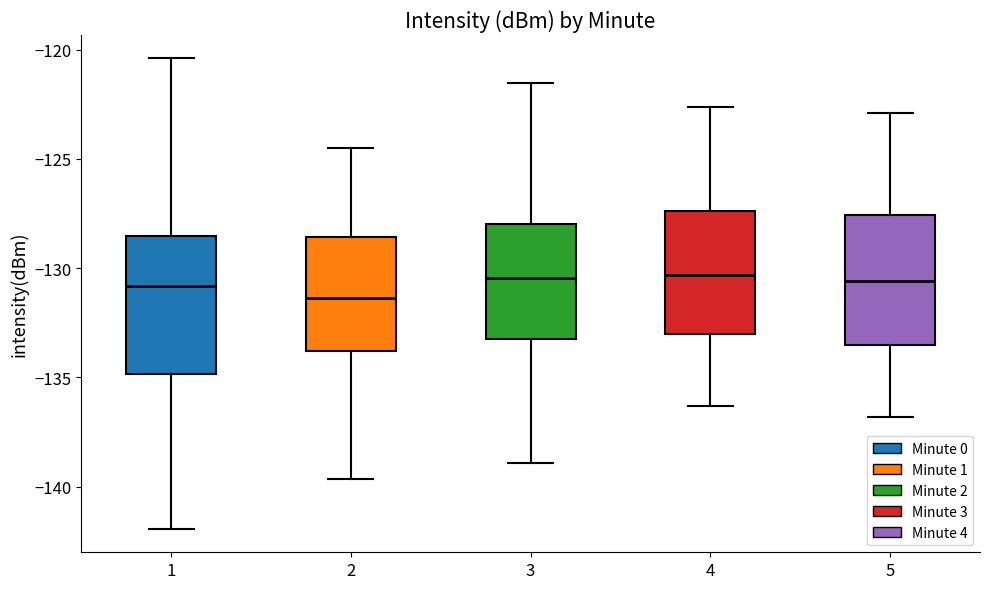

Reading left to right, read every box against the y-axis: the position of its median line, the range the box covers, and the ends of its whiskers. The values are not printed on the chart, so give them approximately, as read against the axis.

1: median -131.0, box -135.0 to -128.5, whiskers -142.0 to -120.5
2: median -131.5, box -134.0 to -128.5, whiskers -139.5 to -124.5
3: median -130.5, box -133.0 to -128.0, whiskers -139.0 to -121.5
4: median -130.5, box -133.0 to -127.5, whiskers -136.5 to -122.5
5: median -130.5, box -133.5 to -127.5, whiskers -137.0 to -123.0